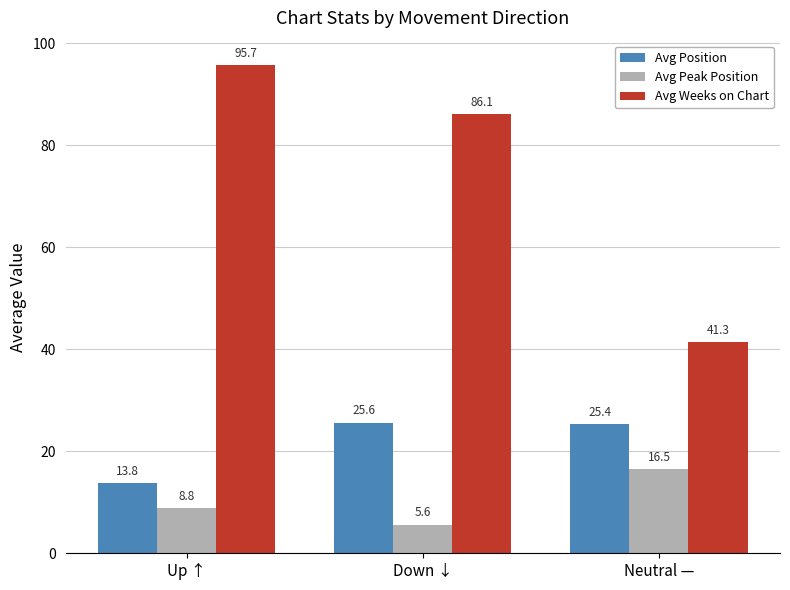

What is the spread (max minus min) of values at Down ↓?

80.5